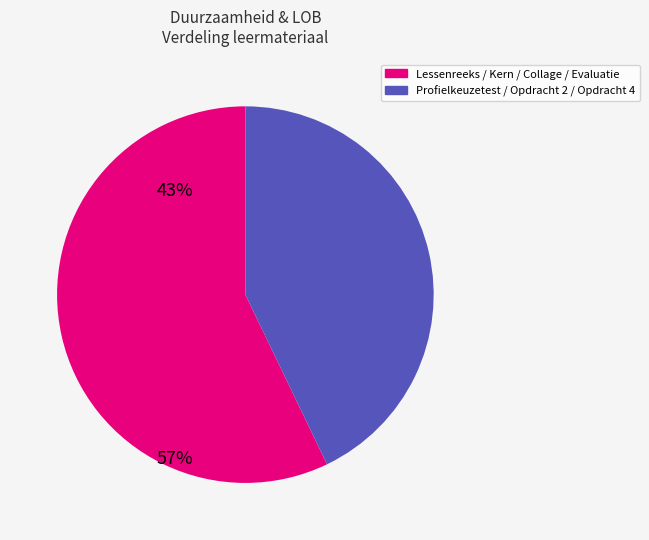

Is there a majority slice in this chart?

Yes